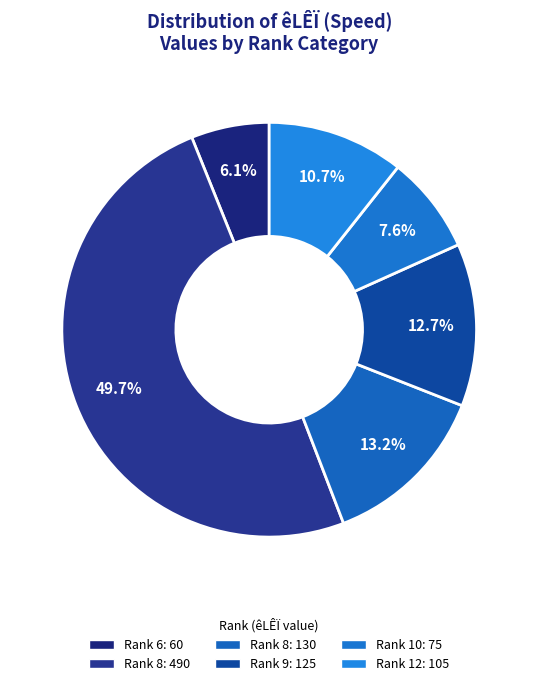

Rank the categories by value from lowest to highest.

6, 10, 12, 9, 8, 8